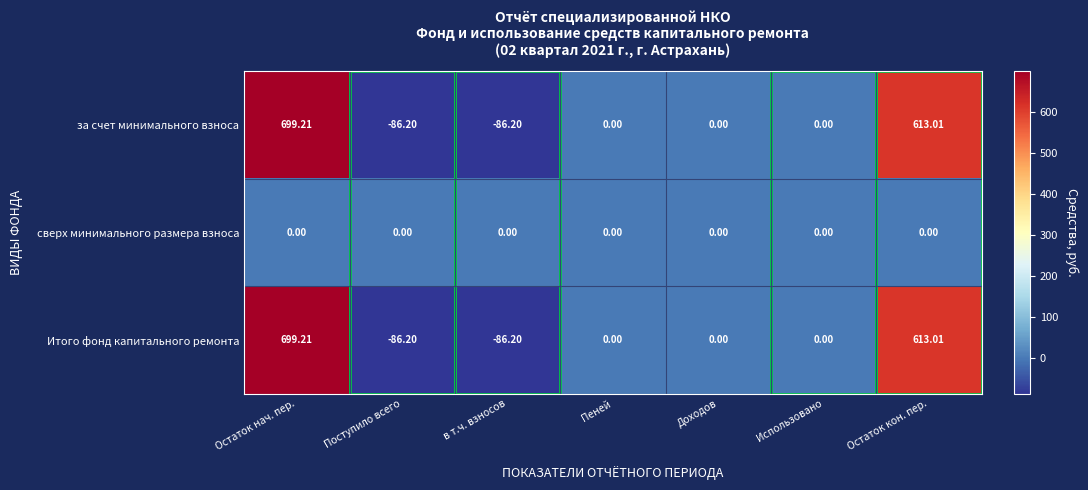

At which label does Итого фонд капитального ремонта reach its peak?

Остаток нач. пер.